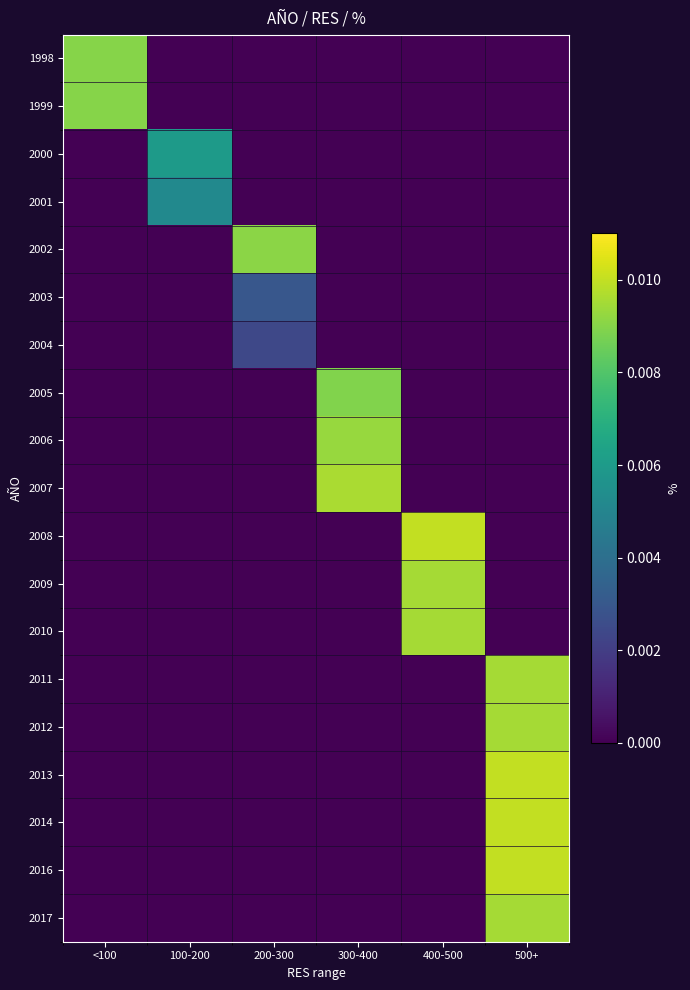

Rank the series by their maximum value, from lowest to highest.

2004, 2003, 2001, 2000, 2005, 1998, 1999, 2002, 2006, 2009, 2010, 2011, 2012, 2017, 2007, 2008, 2013, 2014, 2016